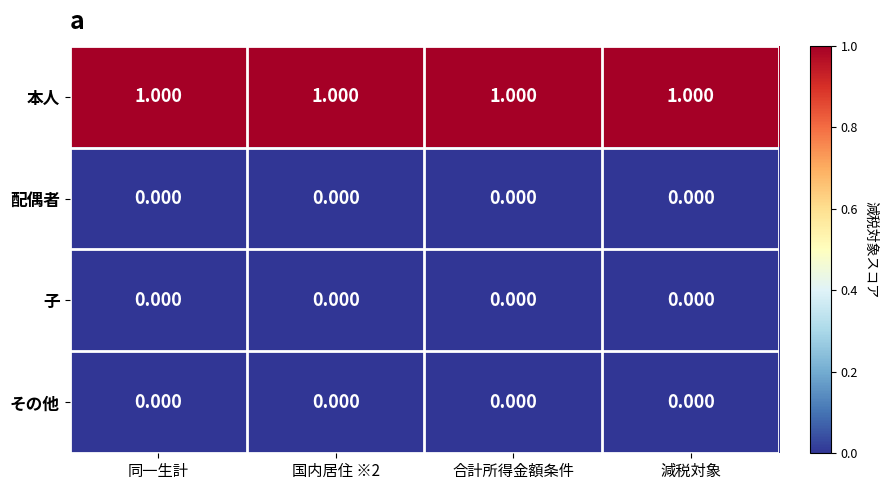

Which series has the largest total across all categories?

本人